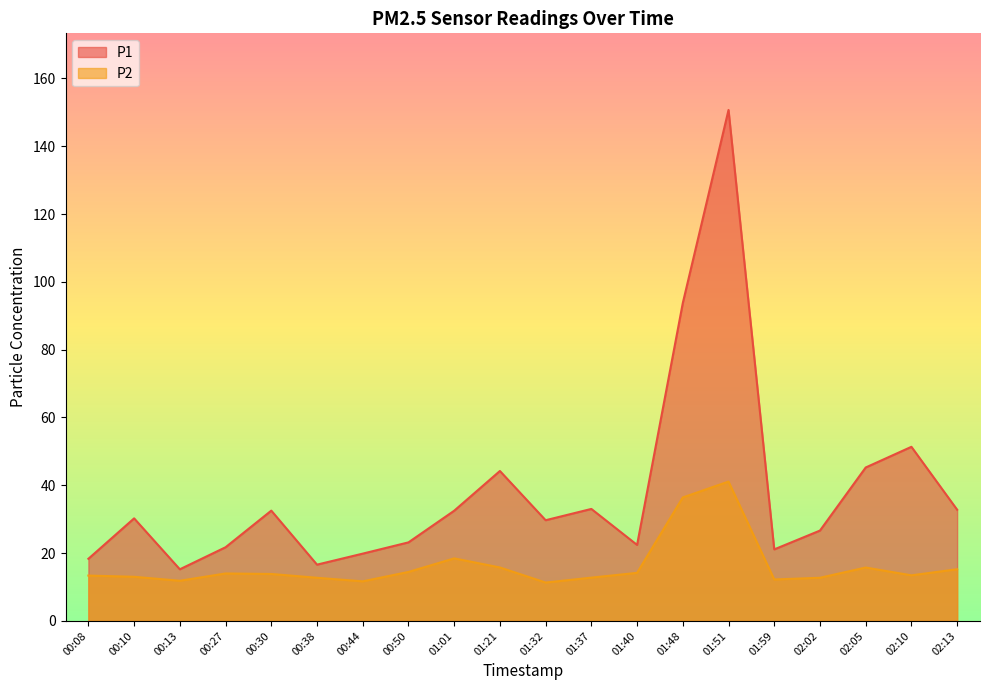

True or false: P1 and P2 intersect in this chart.

False